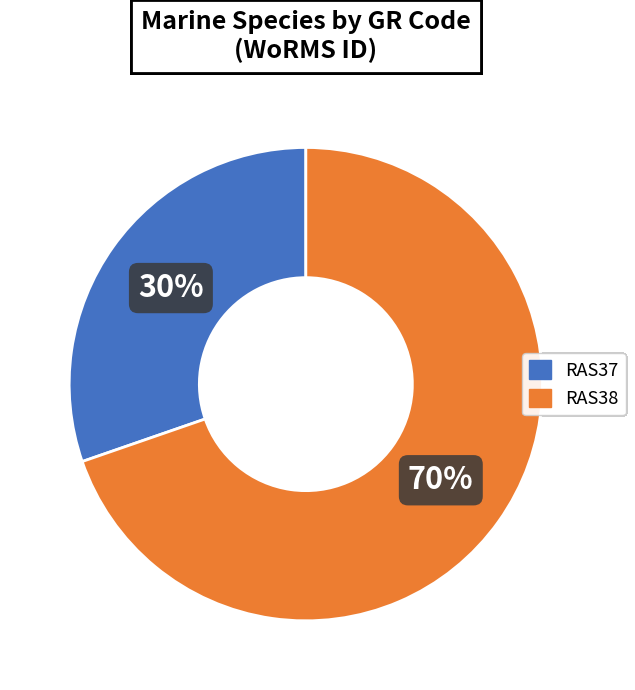

How many segments does this pie chart have?

2